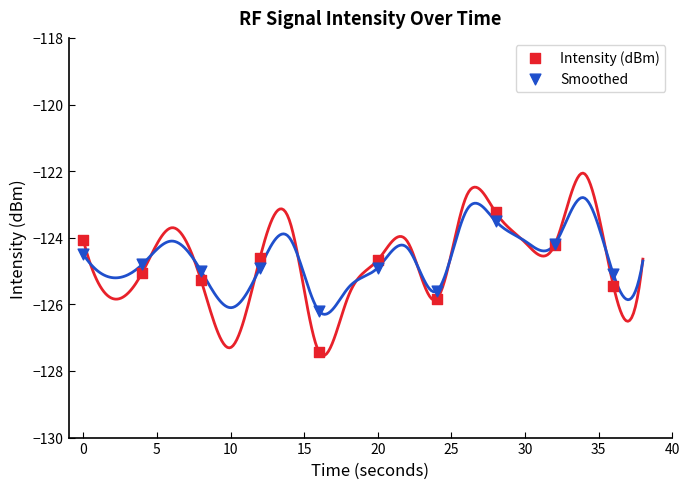

Which series contains the lowest Y value?

Intensity (dBm)